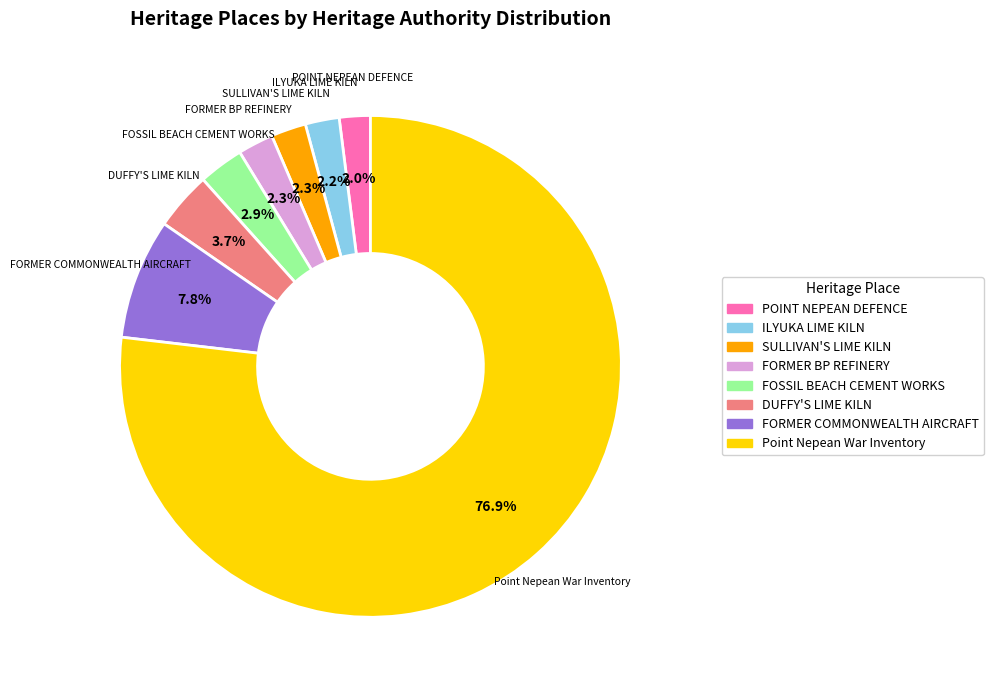

How many slices are in this pie chart?

8